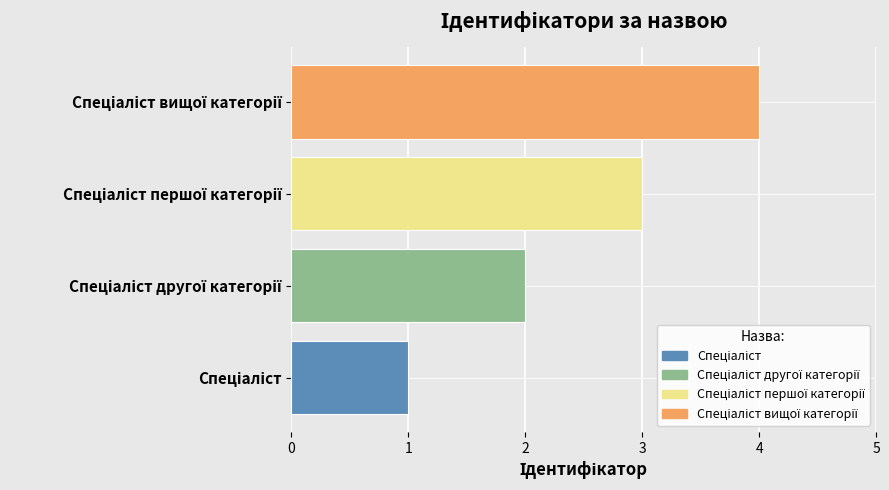

What is the sum of all values?

10